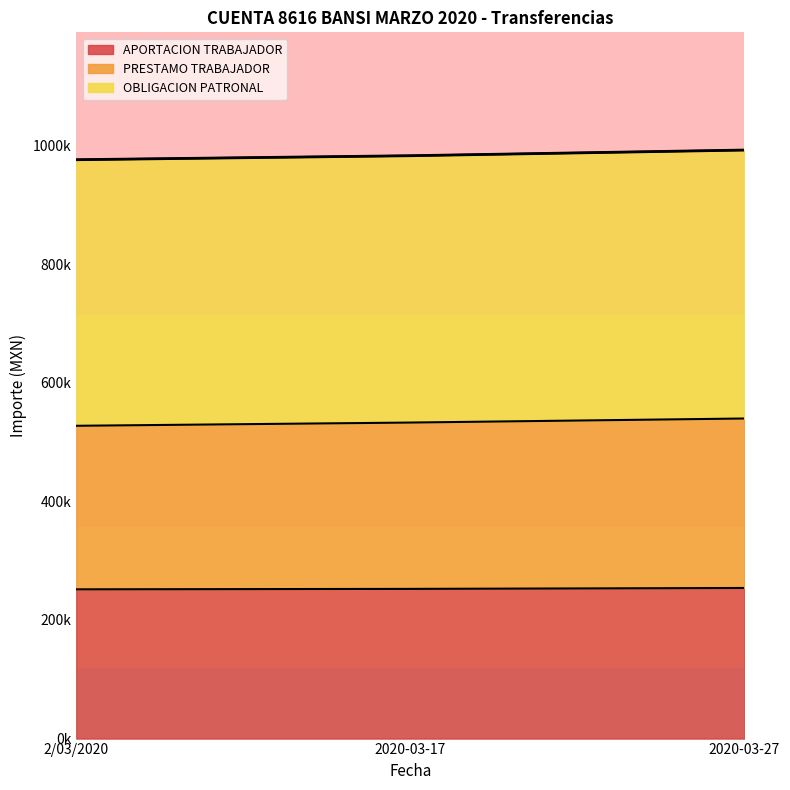

Reading left to right, list all the values displayed in this chart.

APORTACION TRABAJADOR: 2/03/2020=251622.0	2020-03-17=252352.7	2020-03-27=253883.5
PRESTAMO TRABAJADOR: 2/03/2020=527299.9	2020-03-17=532744.8	2020-03-27=539582.7
OBLIGACION PATRONAL: 2/03/2020=975844.5	2020-03-17=982592.3	2020-03-27=992158.6